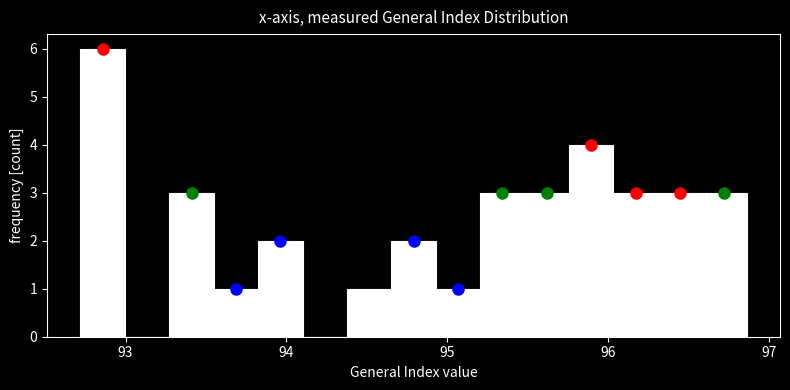

Around what value on the x-axis is the tallest bar? Give the approximate position of its centre, as read against the axis.

92.9